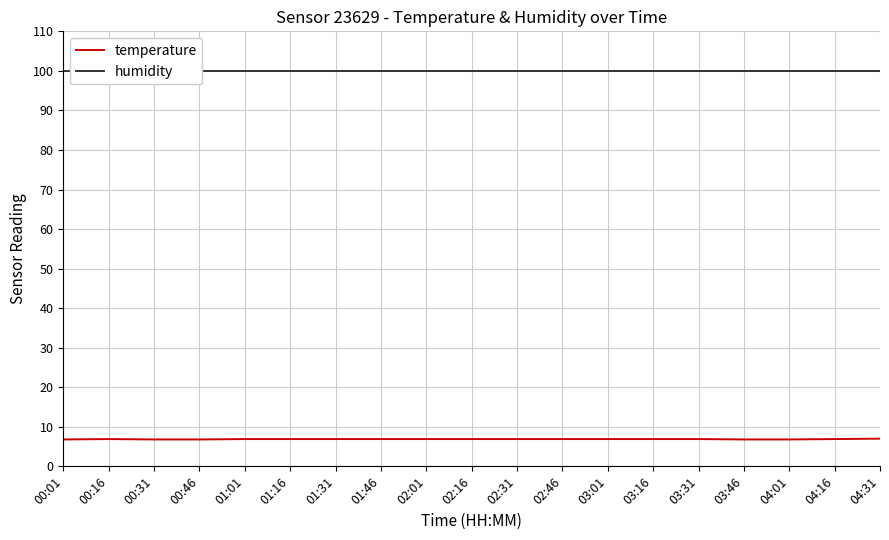

Reading right to left, extract all data points from this chart.

temperature: 7.0	6.9	6.8	6.8	6.9	6.9	6.9	6.9	6.9	6.9	6.9	6.9	6.9	6.9	6.9	6.8	6.8	6.9	6.8
humidity: 99.9	99.9	99.9	99.9	99.9	99.9	99.9	99.9	99.9	99.9	99.9	99.9	99.9	99.9	99.9	99.9	99.9	99.9	99.9